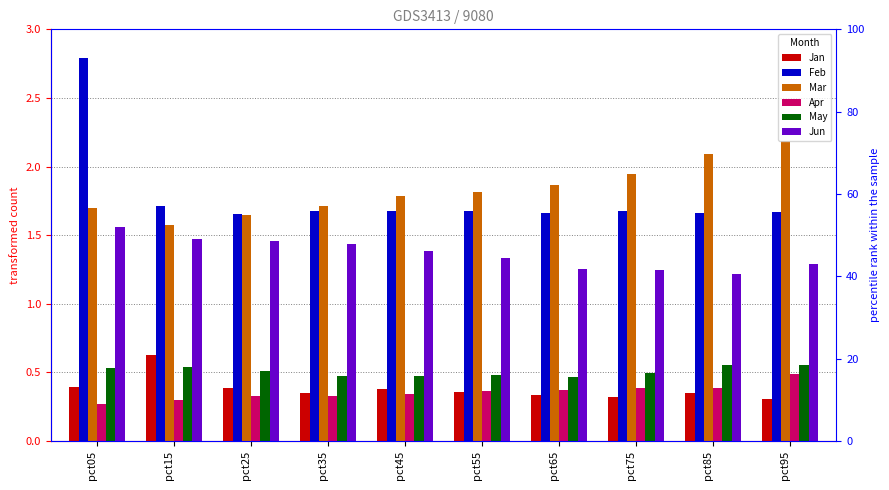

What is the value of the Jan bar at the 5th from the left?

0.4